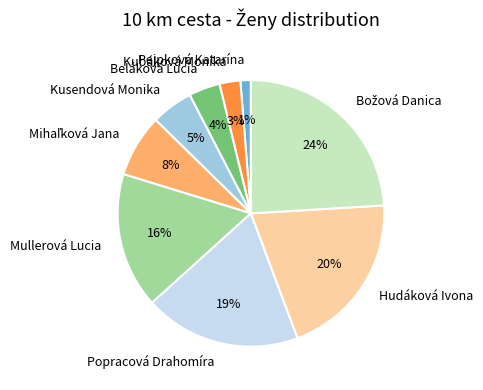

To the nearest percent, what is the combined percentage of Popracová Drahomíra and Mullerová Lucia?

35%